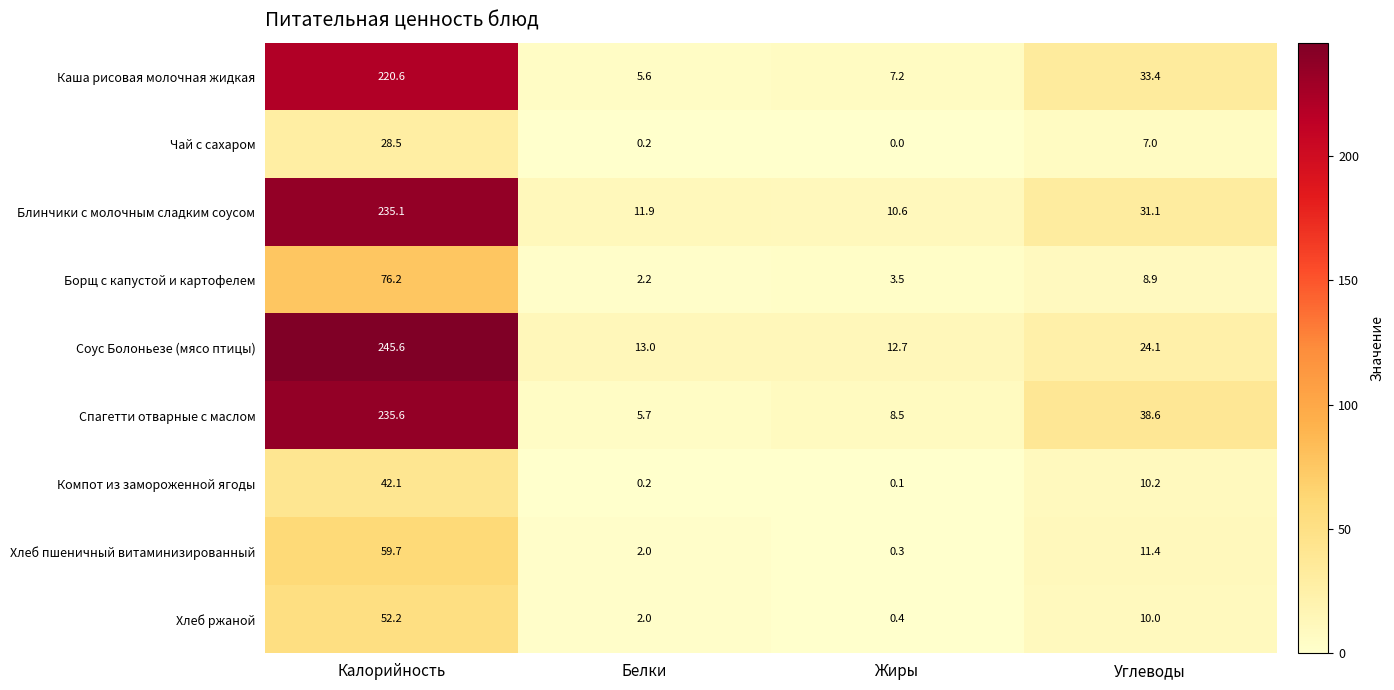

What is the maximum value shown in the chart?

245.6